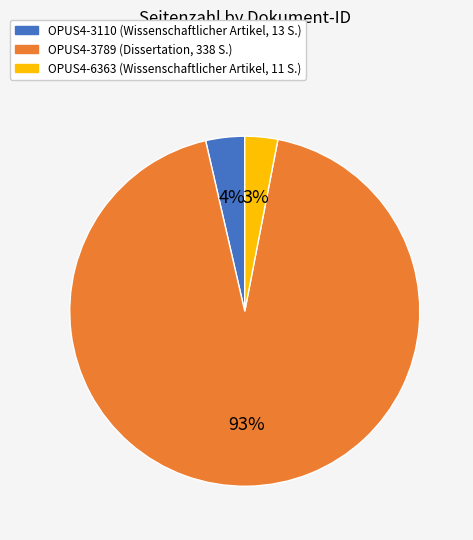

Is there a majority slice in this chart?

Yes